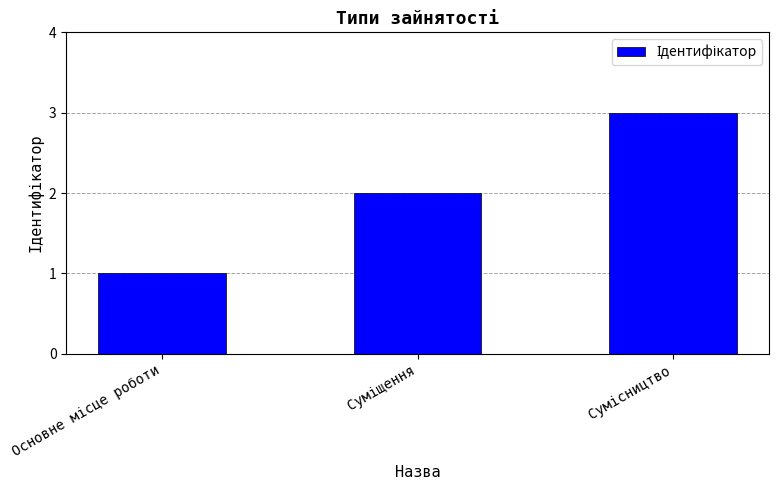

What is the greatest value displayed?

3